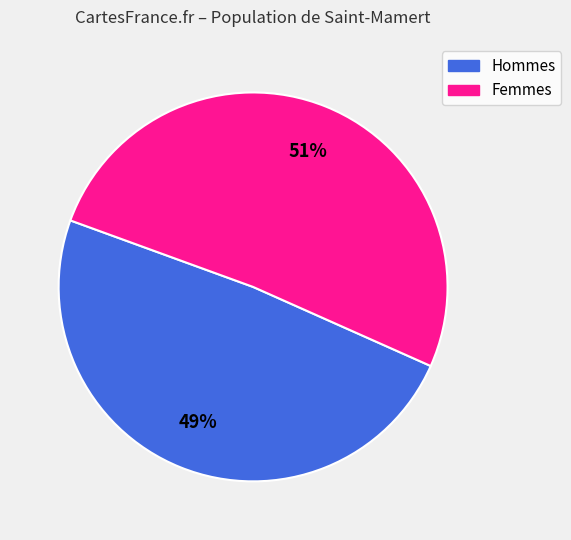

To the nearest percent, what is the average slice percentage?

50%